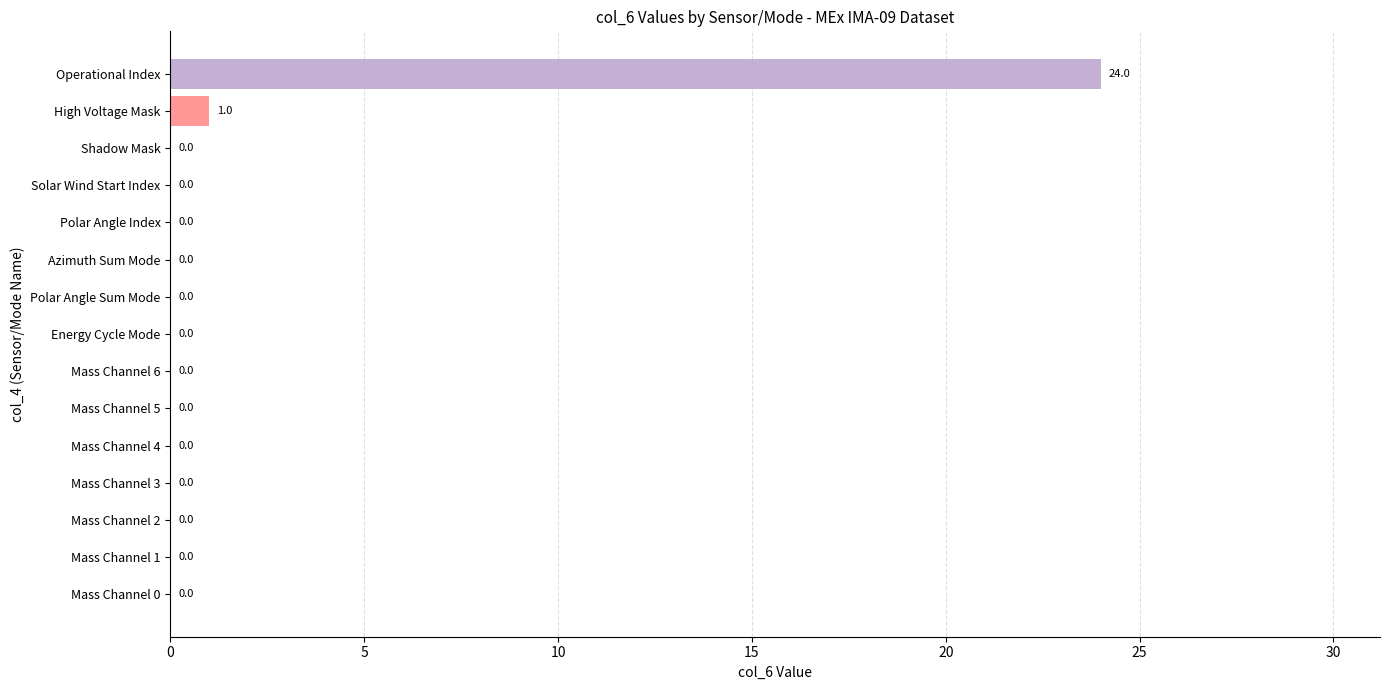

Does the chart contain stacked bars?

No